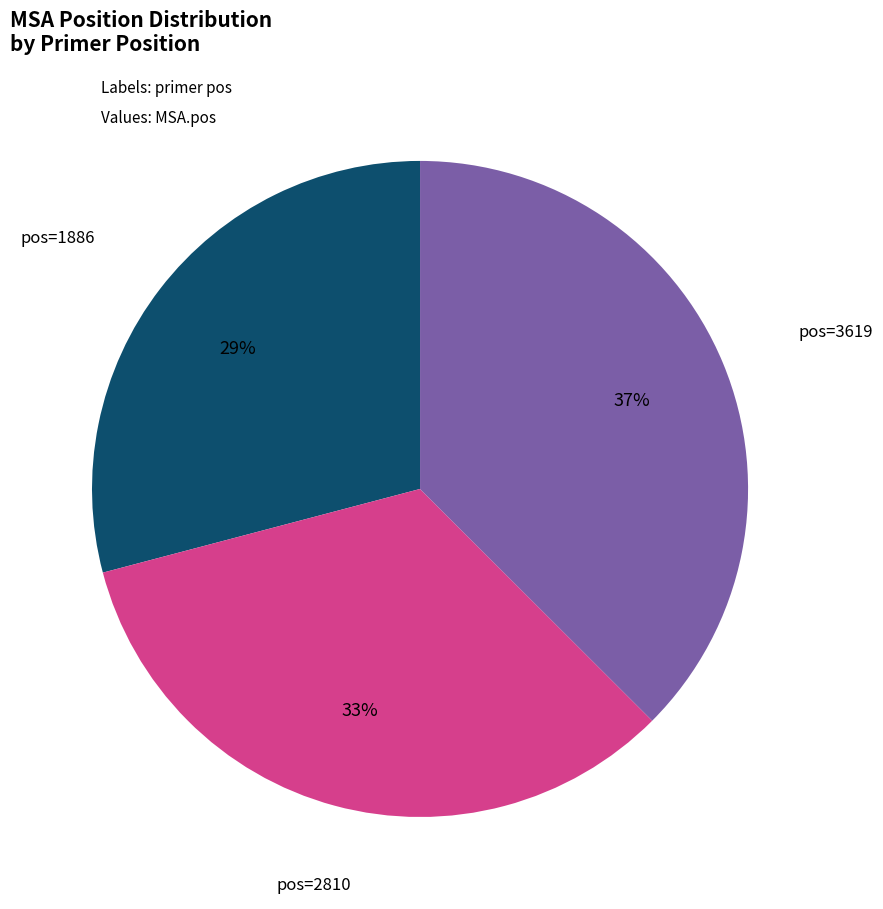

Is there a majority slice in this chart?

No